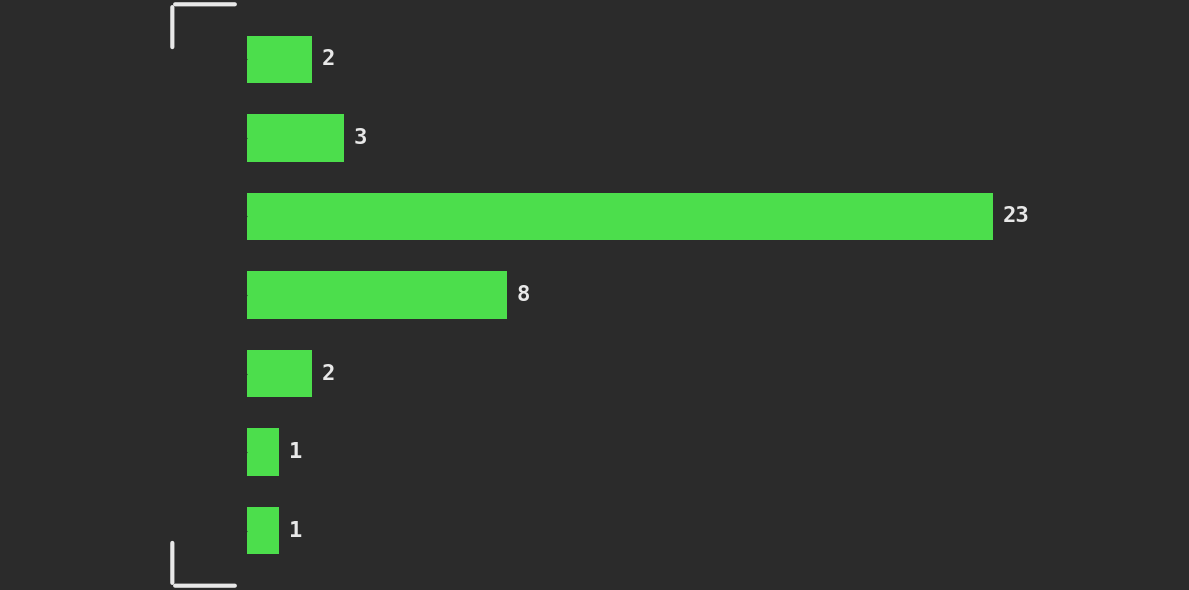

Reading bottom to top, list all the values displayed in this chart.

1	1	2	8	23	3	2